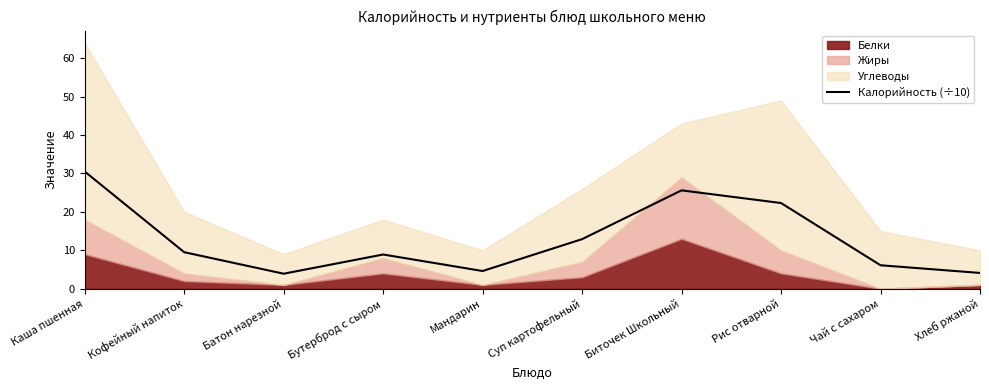

What is the maximum value for Калорийность (÷10)?

30.5